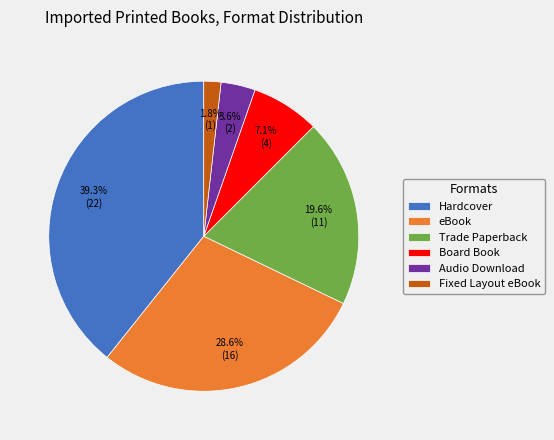

Approximately how many times larger is the value at Hardcover compared to Board Book?

5.5